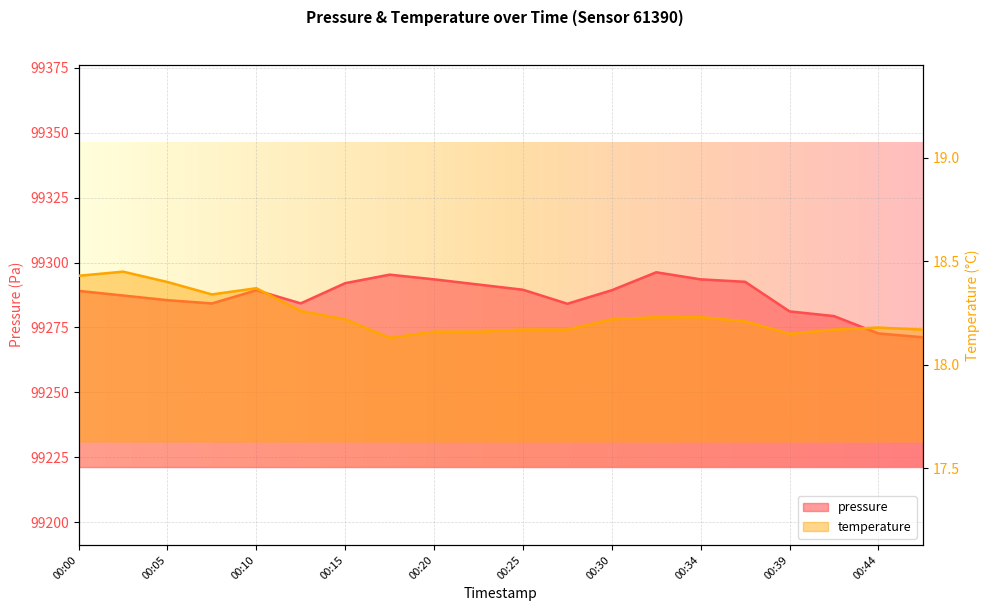

What is the minimum value for temperature?

18.1